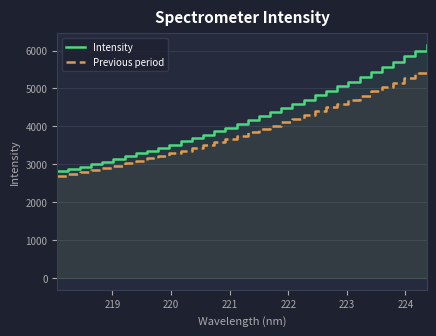

What is the sum of all Intensity values?

144249.4